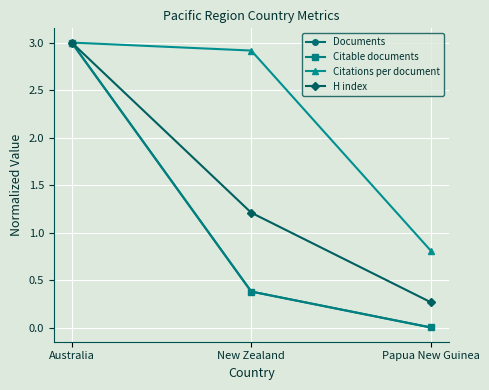

Which category has the highest value across all series?

Australia